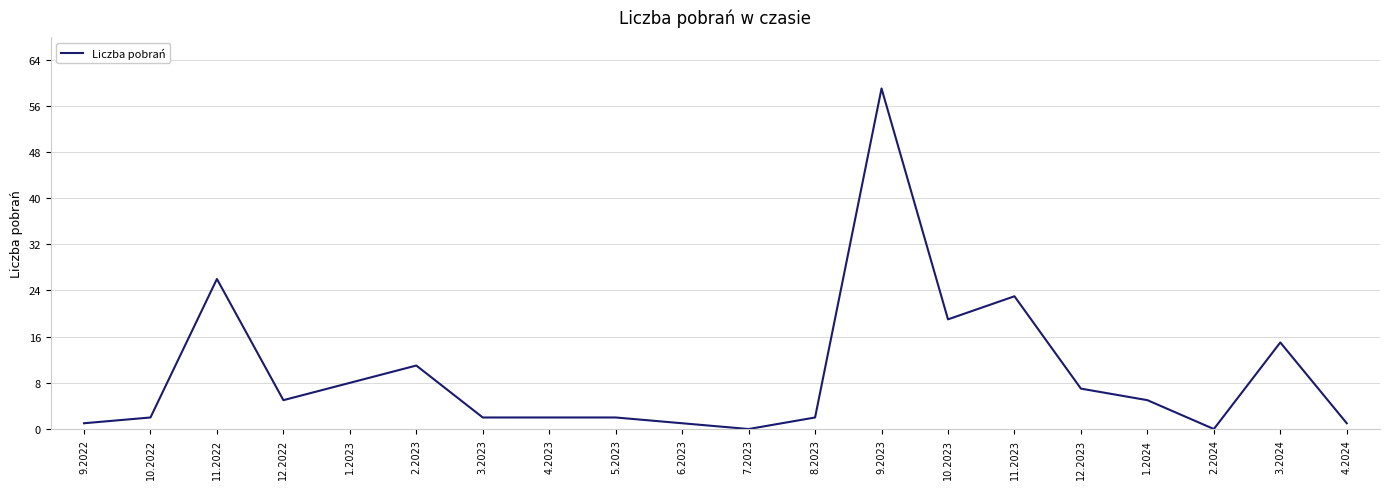

Reading right to left, list all the values displayed in this chart.

1	15	0	5	7	23	19	59	2	0	1	2	2	2	11	8	5	26	2	1